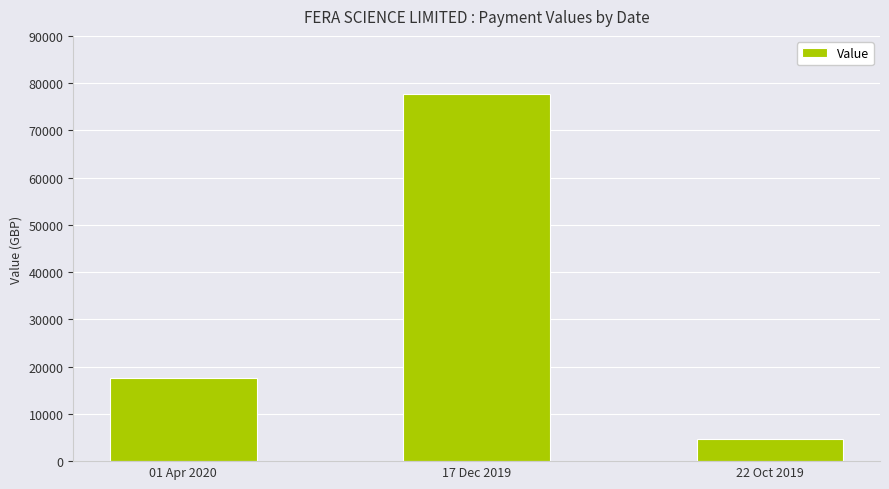

What is the change in value from 17 Dec 2019 to 22 Oct 2019?

-73063